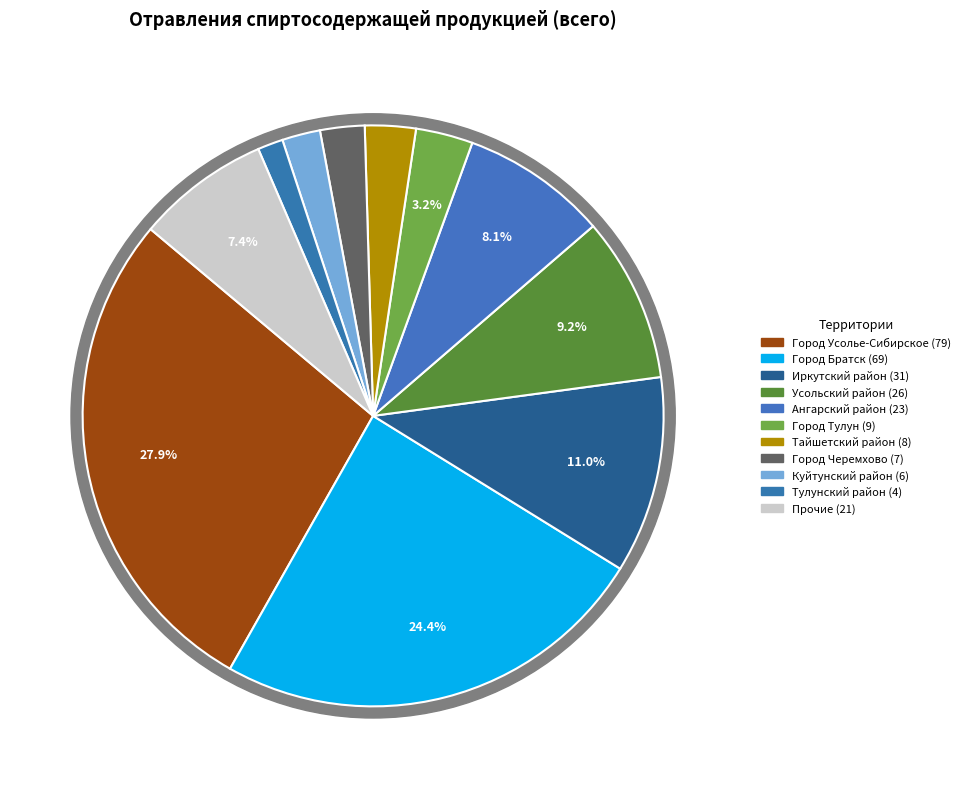

Does Нукутский р-н account for over 50% of the chart?

No